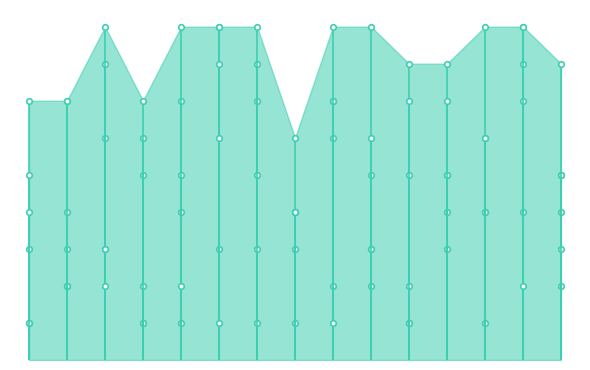

What is the label of the 9th point from the left?

9